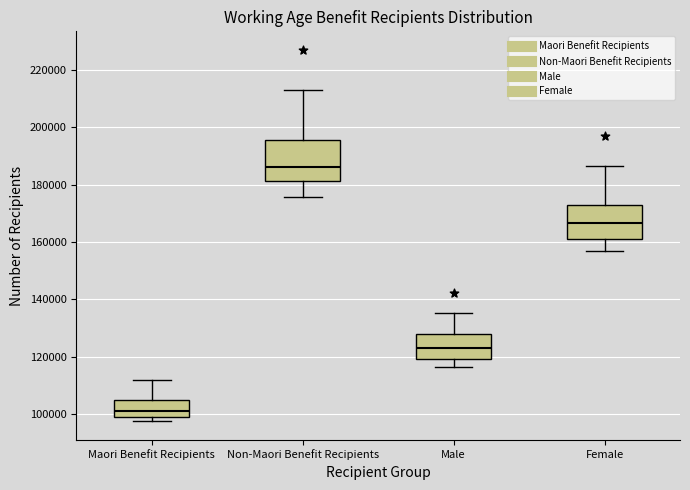

Which box has the highest median line?

Non-Maori Benefit Recipients